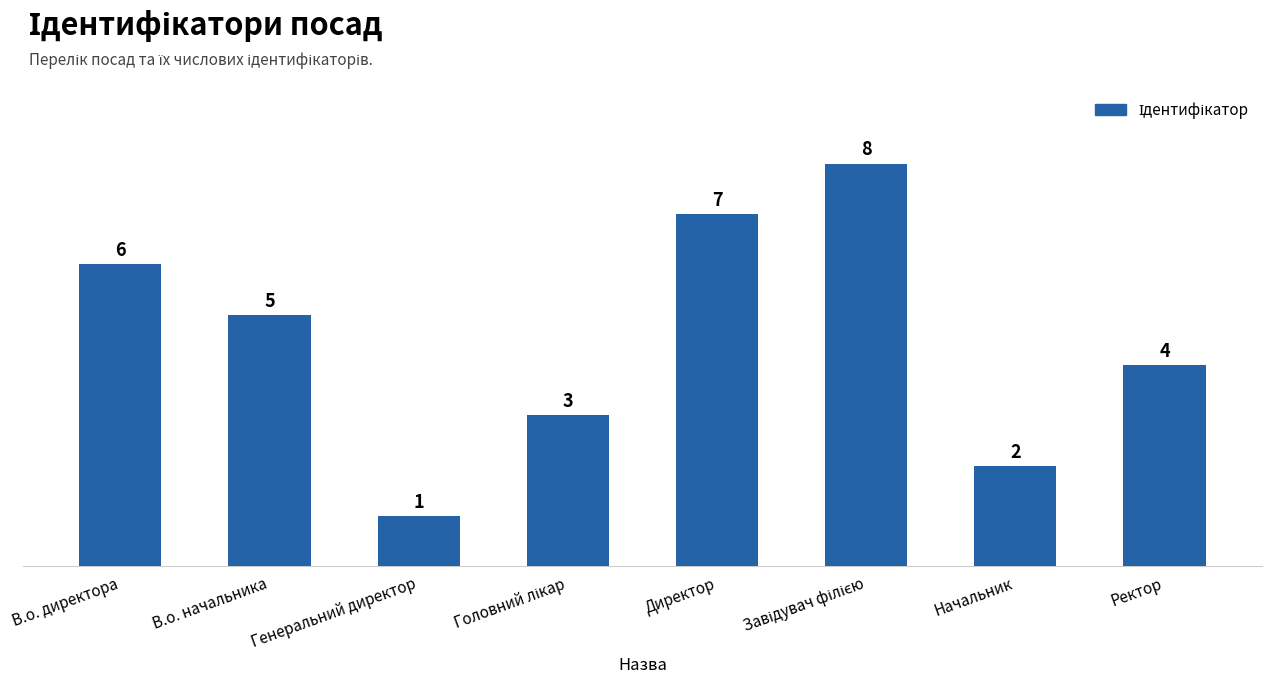

Read the value at Генеральний директор.

1